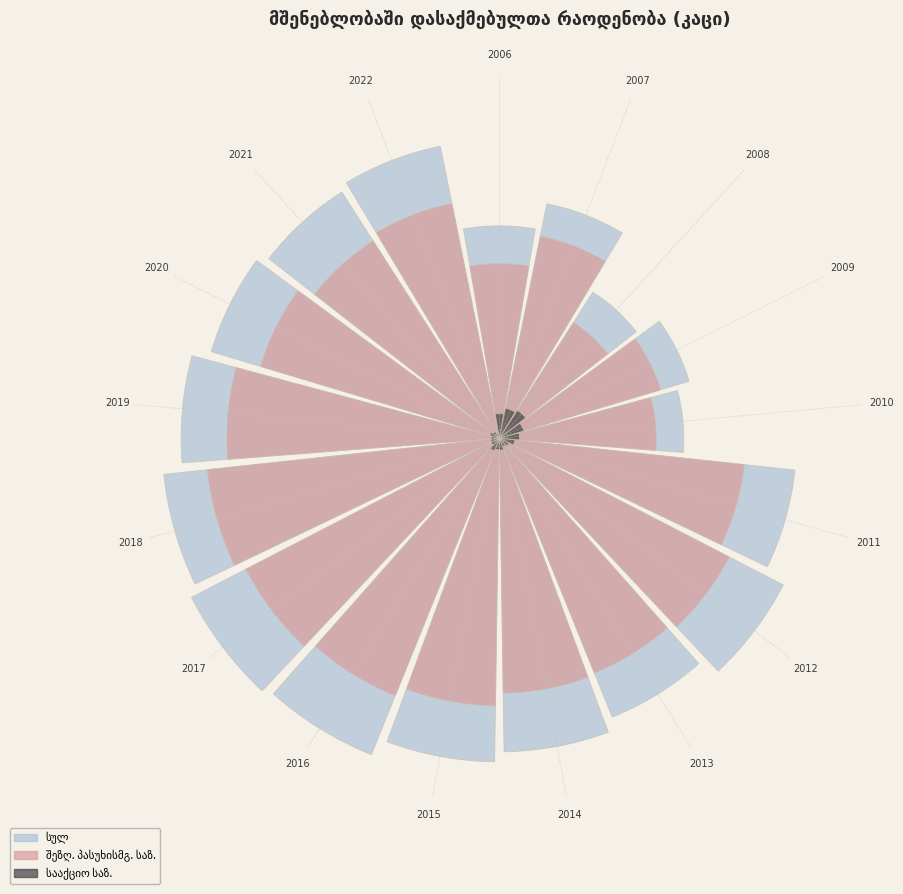

To the nearest percent, what is the average slice percentage?

6%